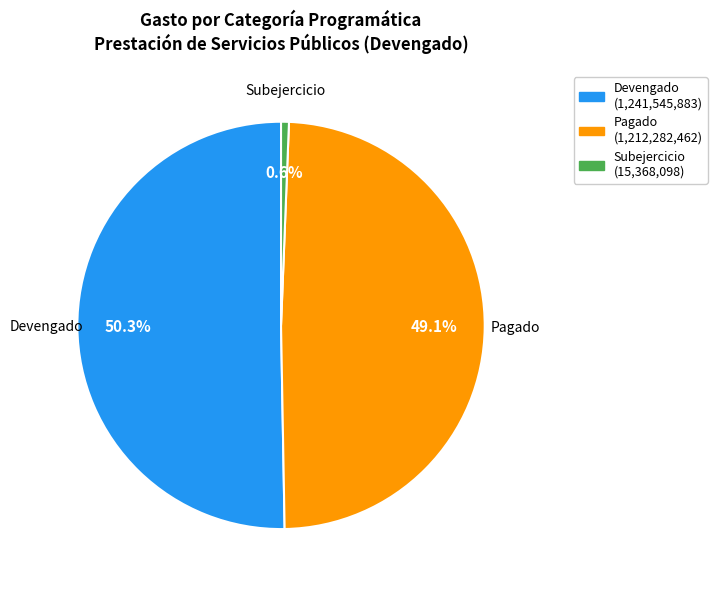

Does any single category account for the majority?

Yes